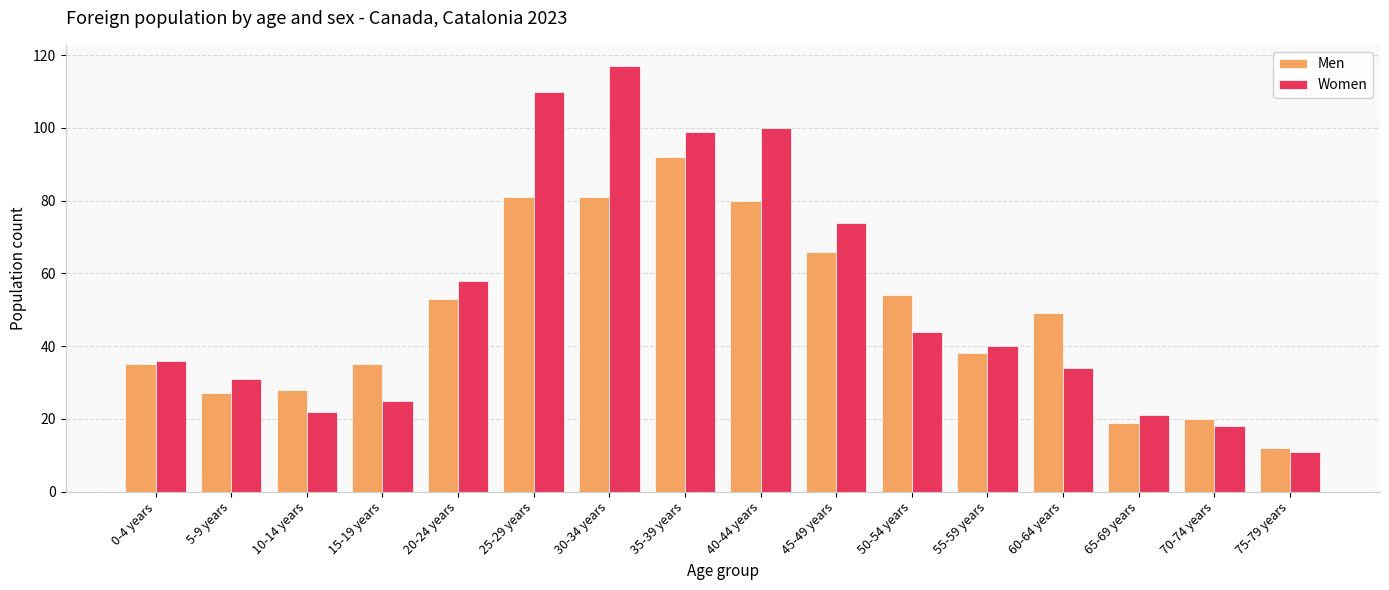

What is the label of the 3rd bar from the left?

10-14 years